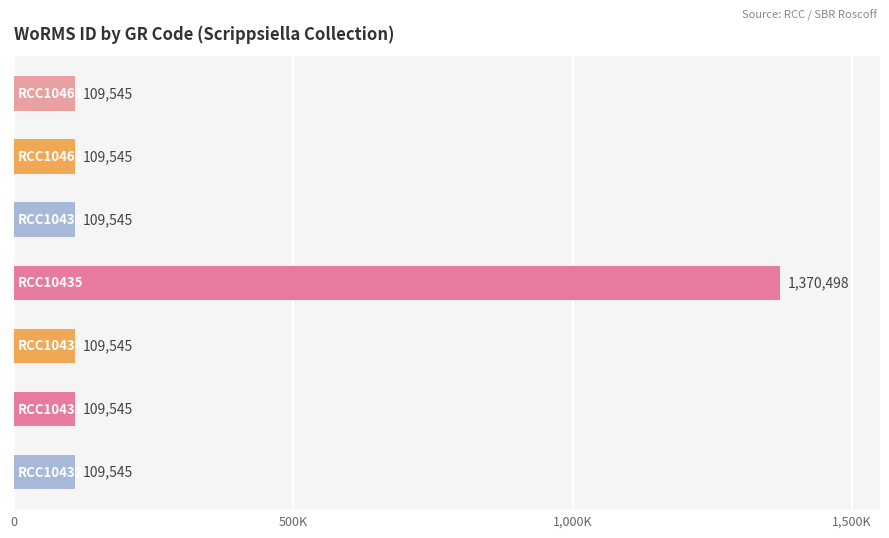

Are the bars horizontal?

Yes